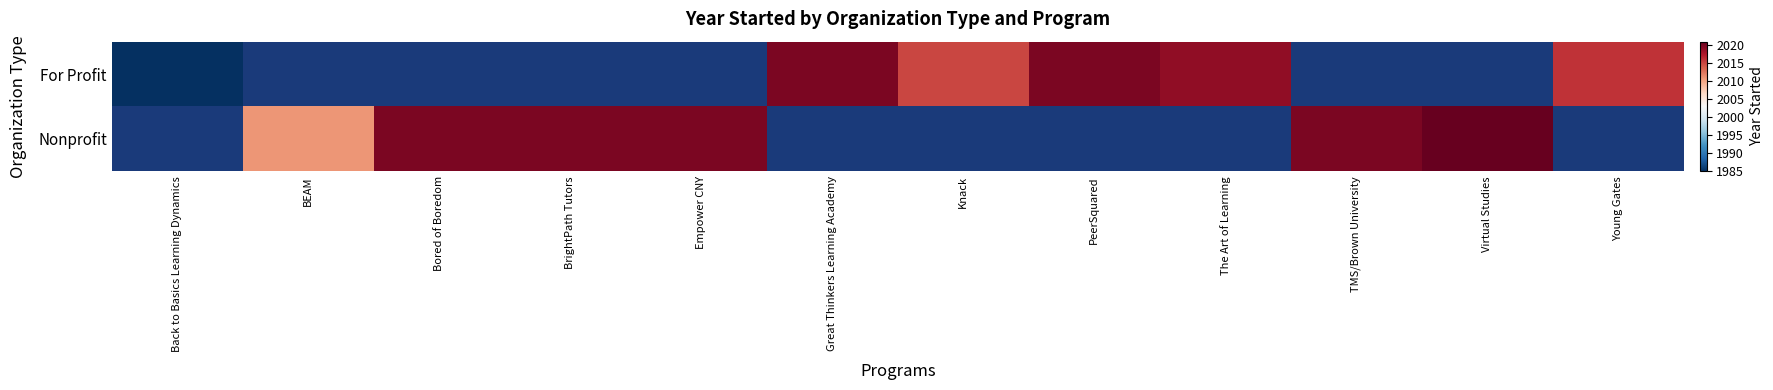

The value of Nonprofit at BrightPath Tutors is 2020.0. True or false?

True